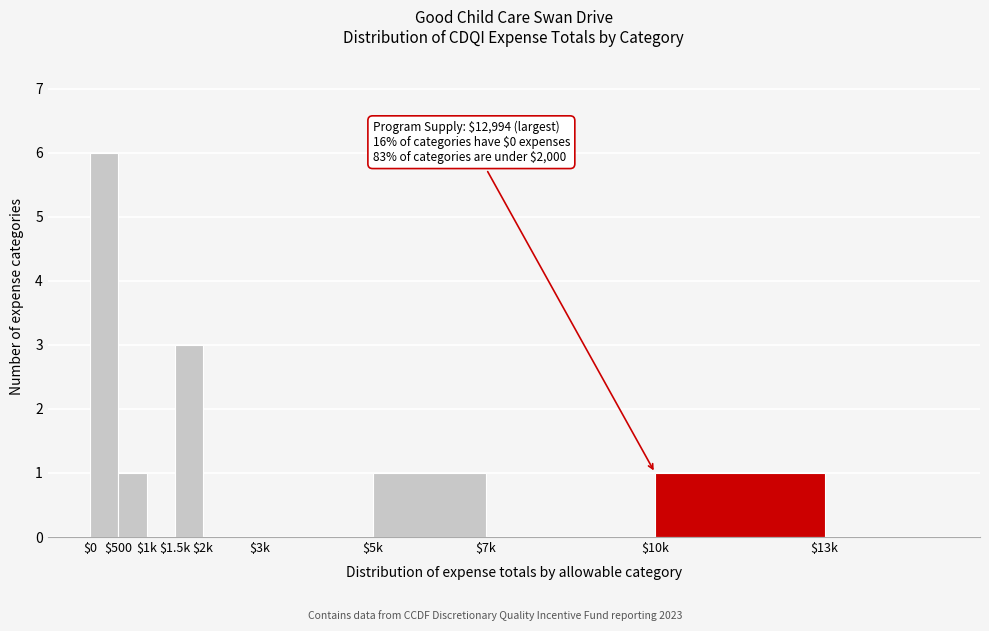

What is the sum of all values?

12